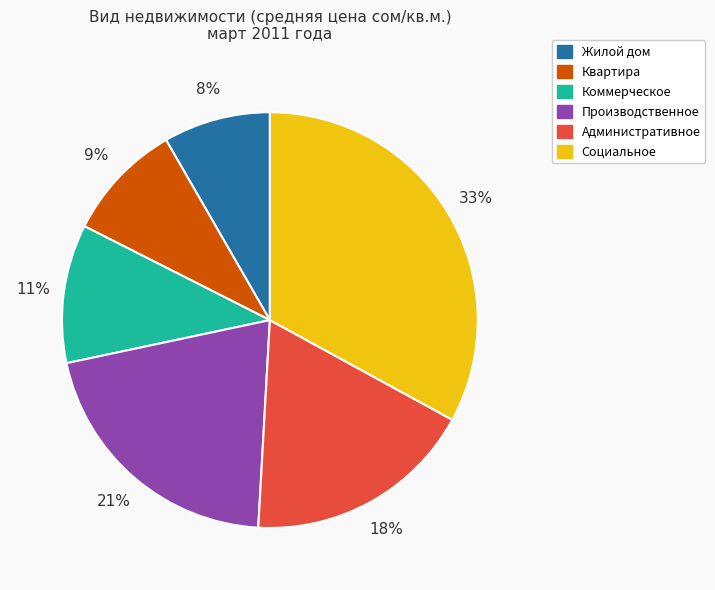

Does Производственное represent more than half of the total?

No